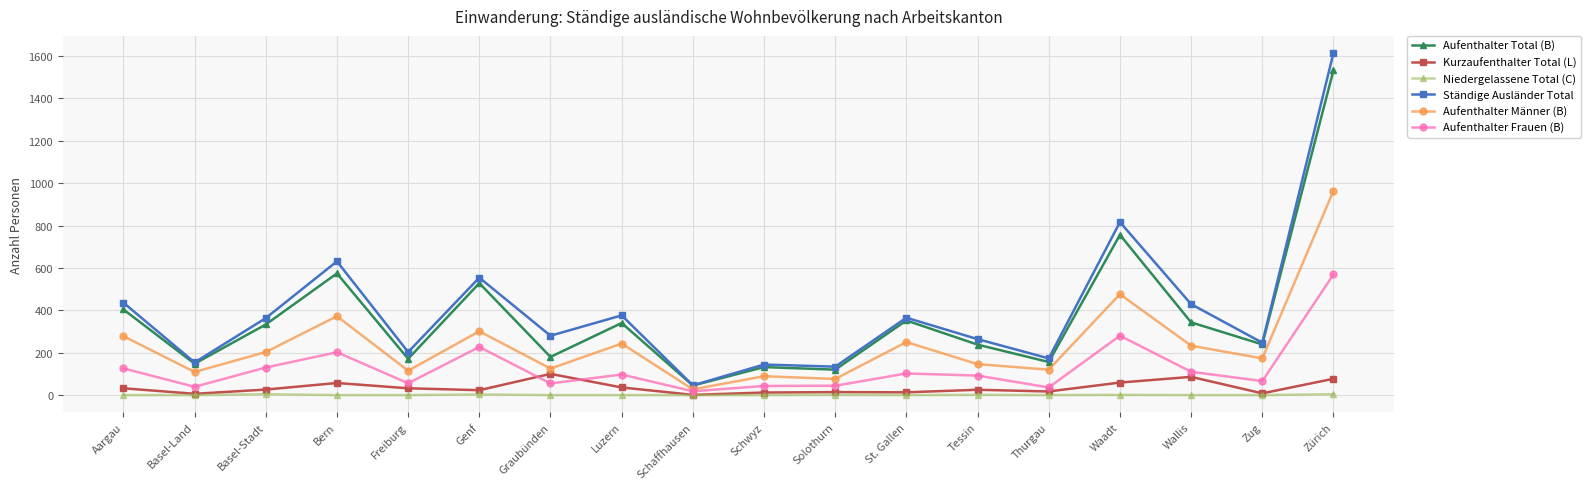

Which category has the lowest value in the Aufenthalter Total (B) series?

Schaffhausen